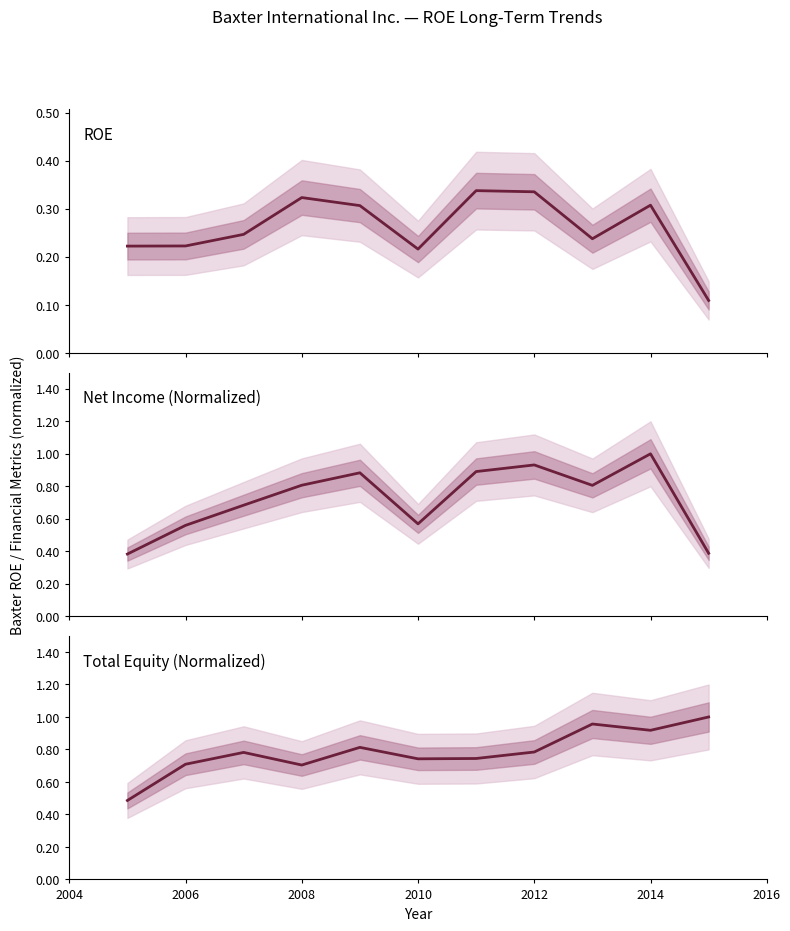

Which series changed the most between 2010 and 2014?

Net Income (Normalized)